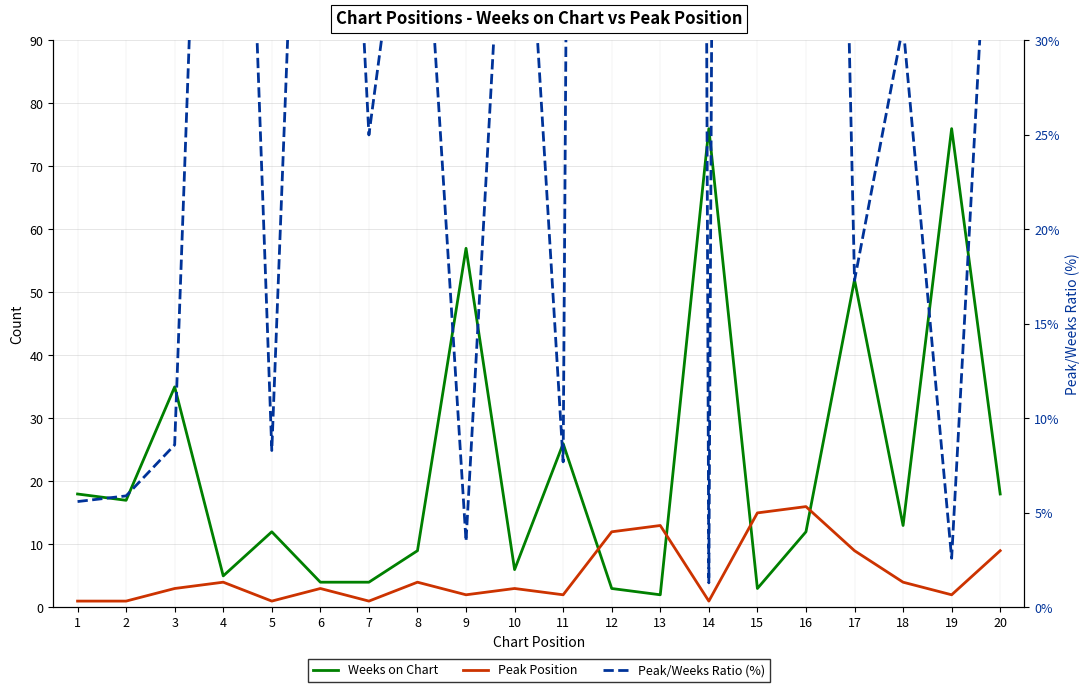

Is this an area chart (filled region under the line)?

No